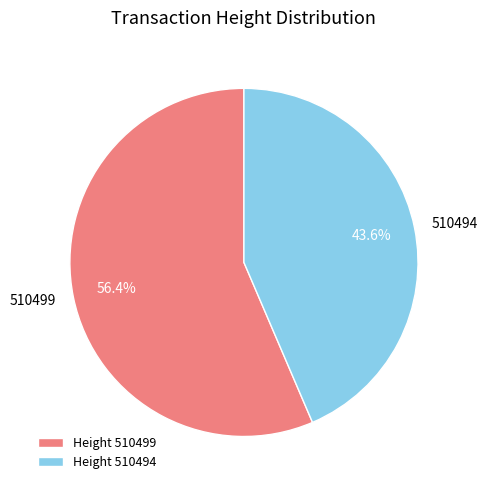

What percentage is the 510499 slice, to the nearest percent?

56%